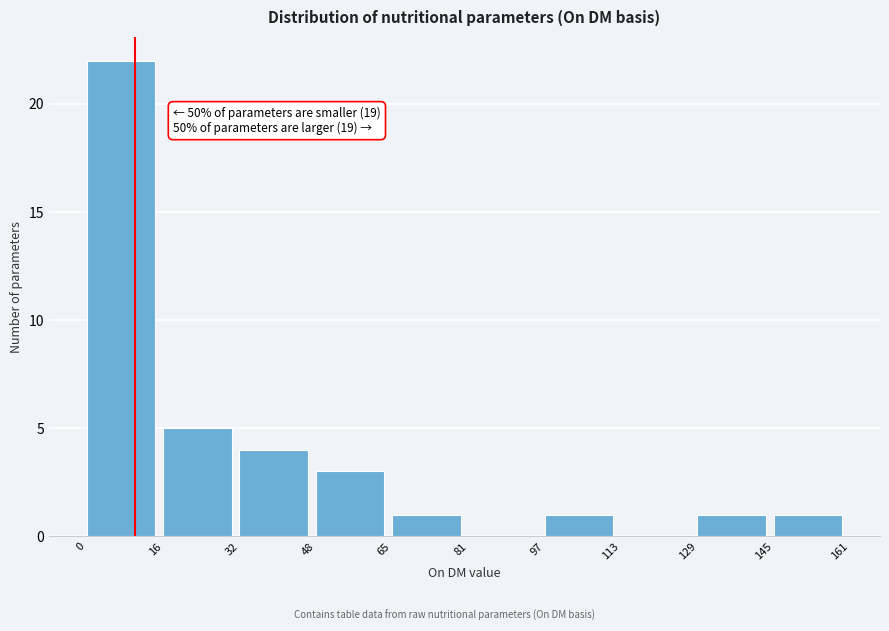

Which range on the x-axis has the tallest bar?

0 to 16